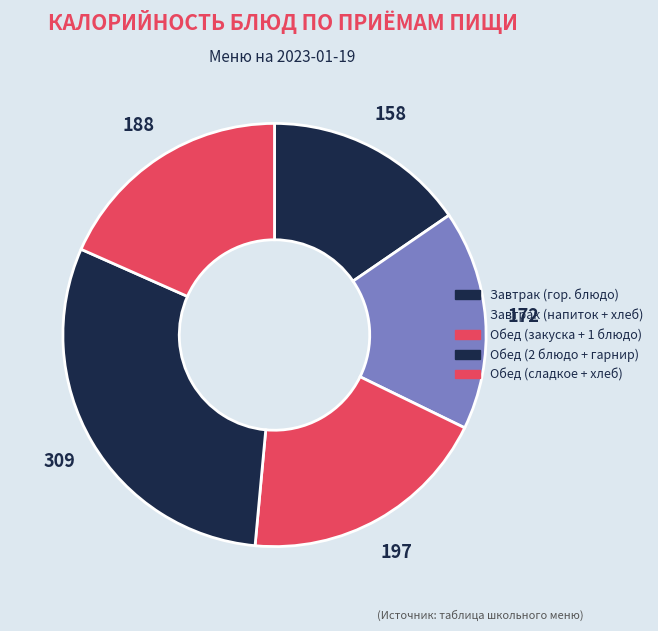

How many segments does this pie chart have?

5